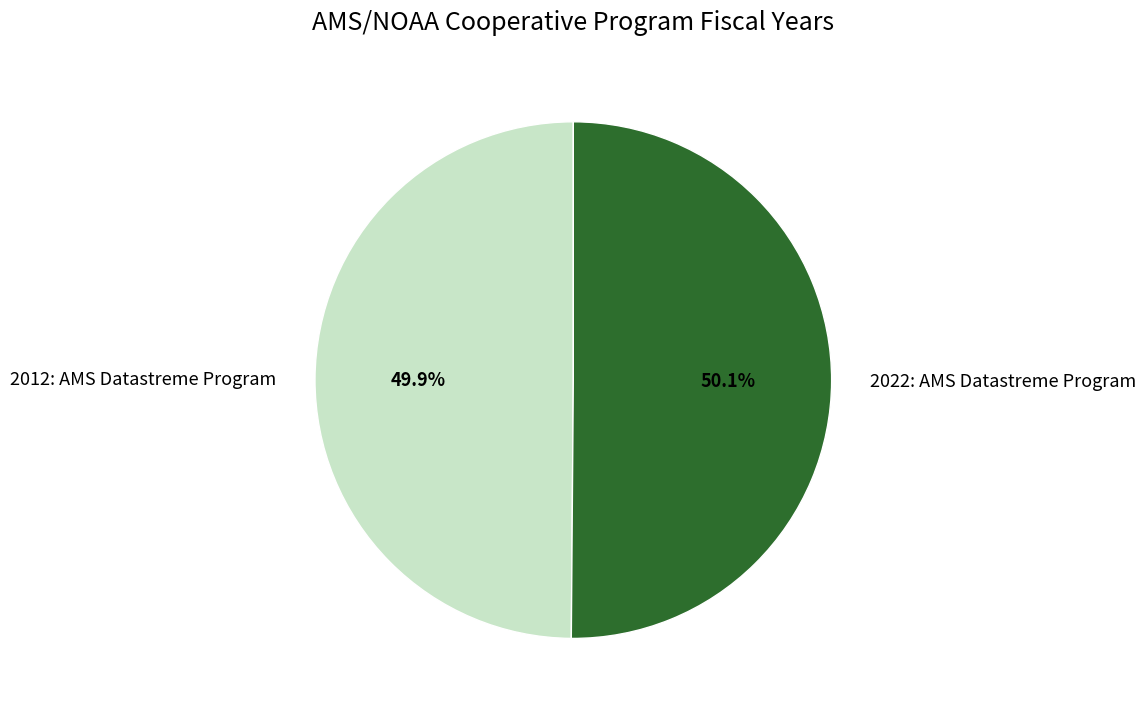

Approximately how many times larger is the value at 2012: AMS Datastreme Program compared to 2022: AMS Datastreme Program?

1.0